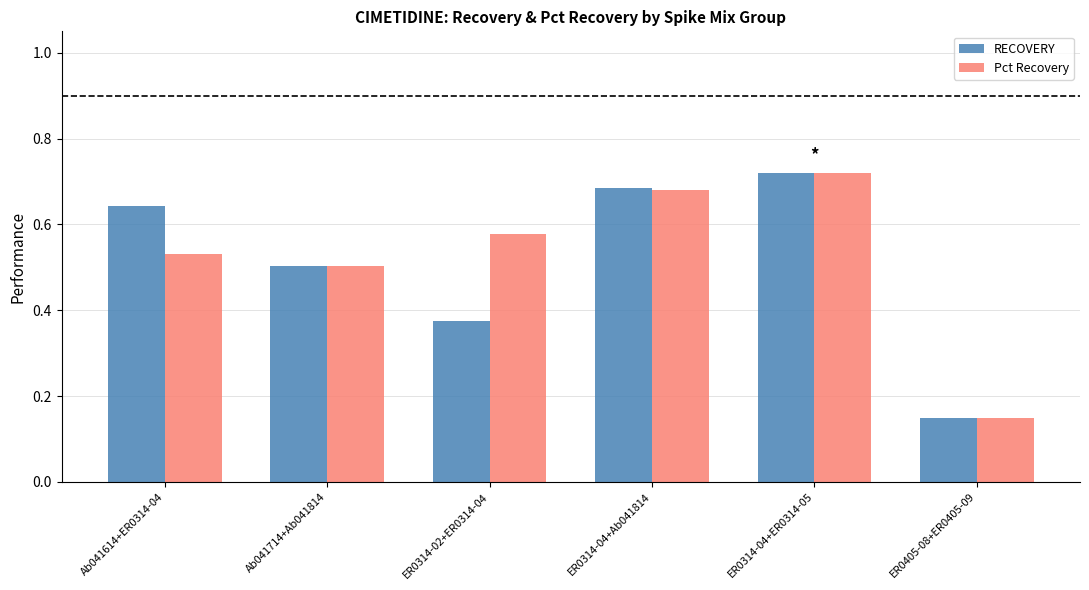

How many bars are there in total?

12